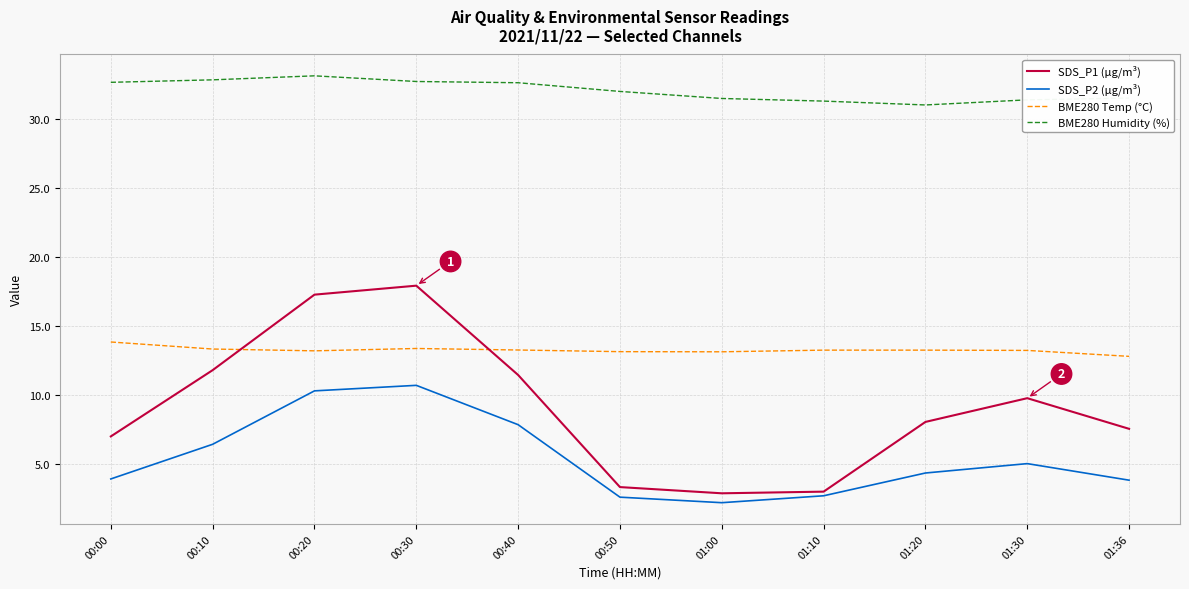

Which series has the widest spread of values?

SDS_P1 (µg/m³)